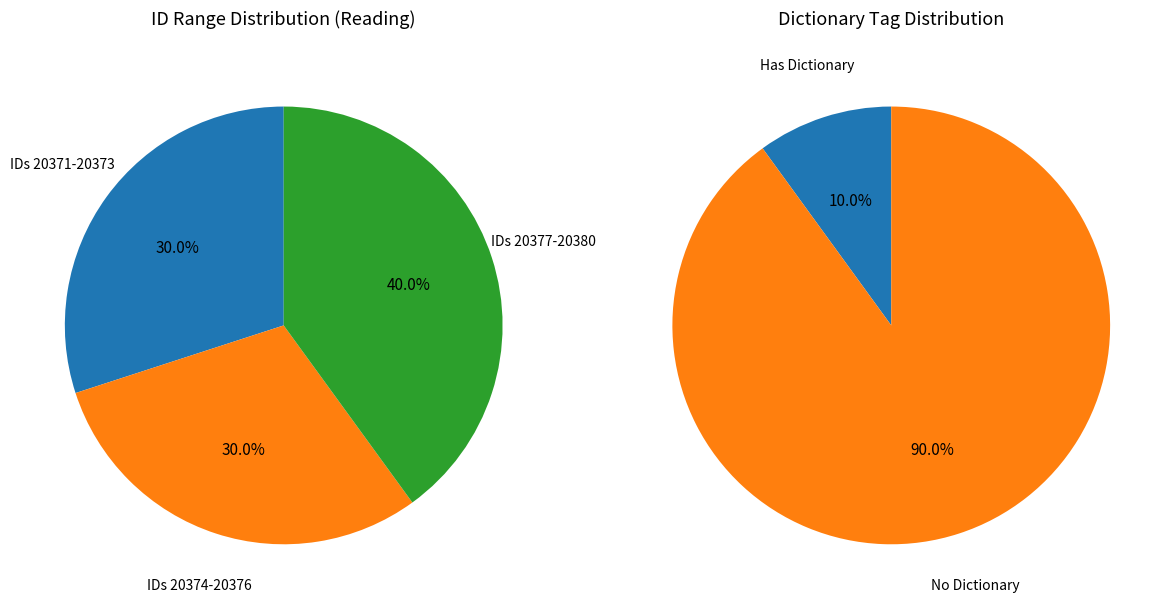

Is it true that He consoled himself is 16% of the pie?

False